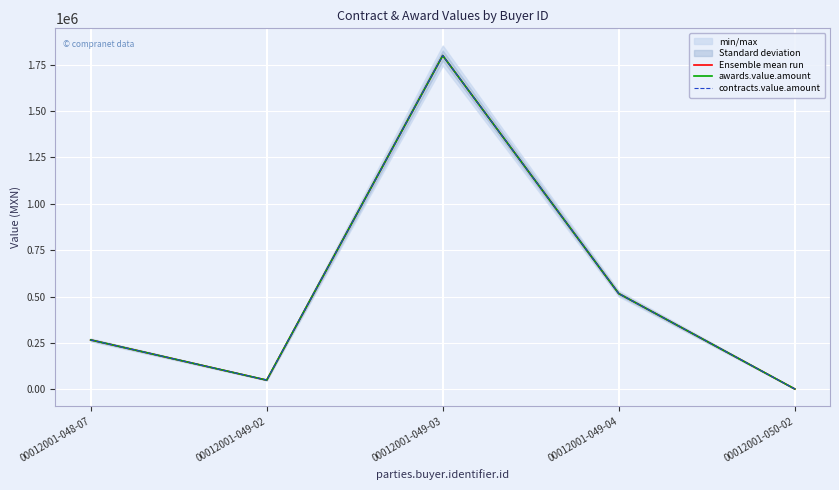

What is the label of the 5th point from the right?

00012001-048-07